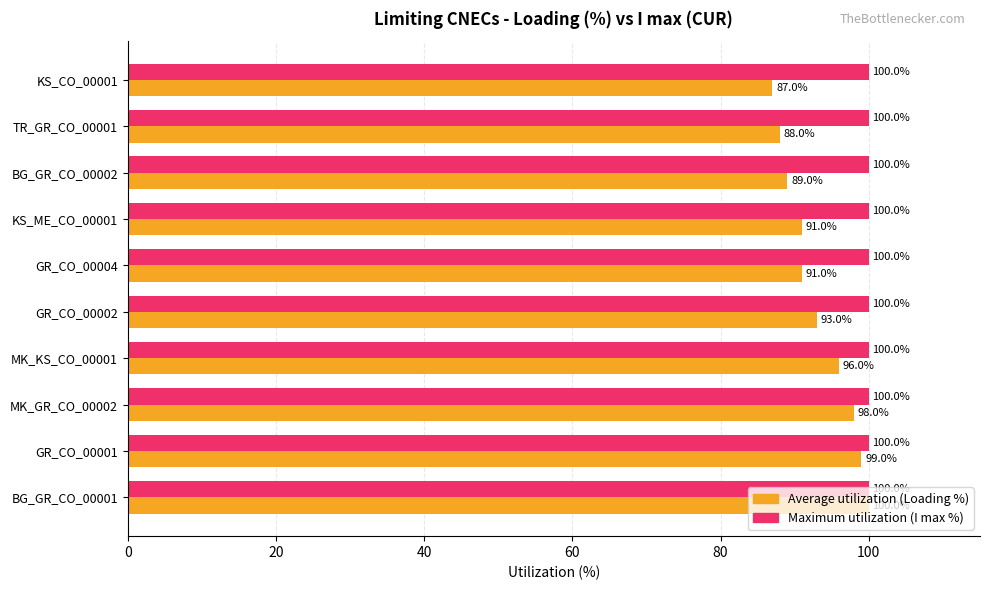

Is it true that Average utilization (Loading %) equals 99 at GR_CO_00001?

True